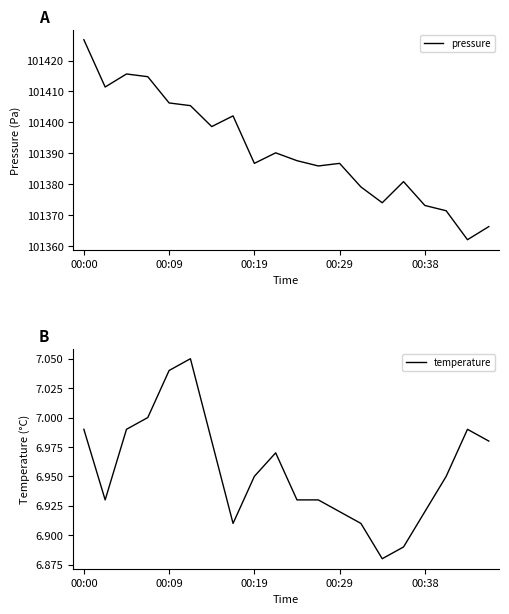

True or false: temperature has a value of 6.9 at 7.

True